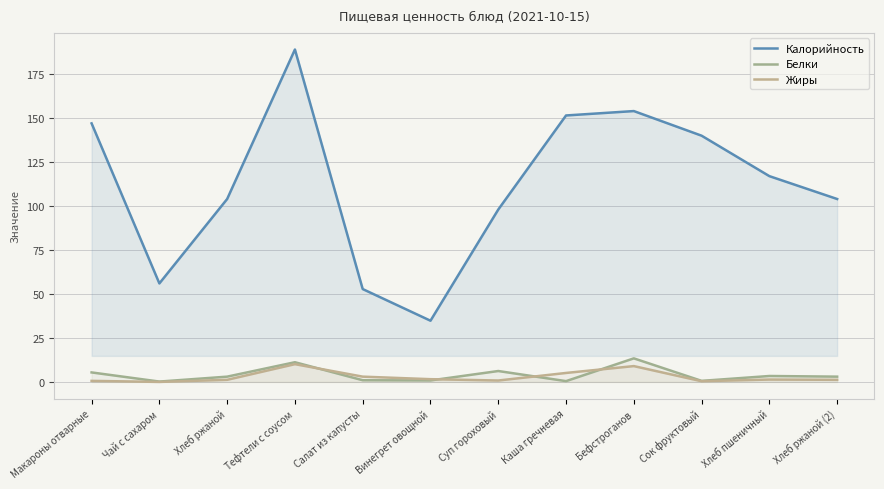

What are all the series names shown in the legend?

Калорийность, Белки, Жиры